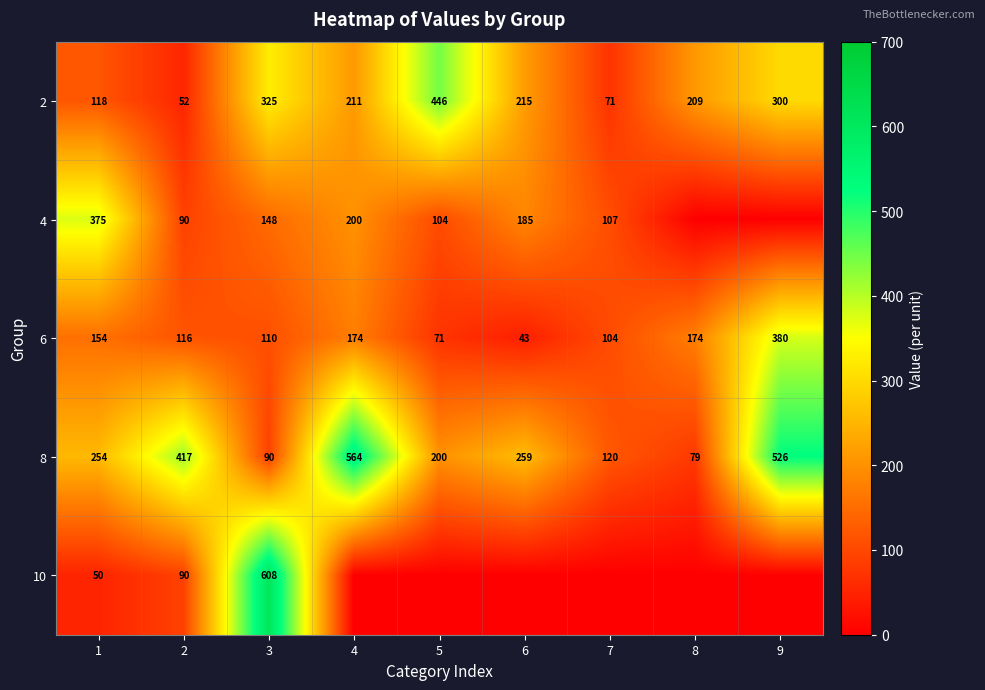

Read the 2 value at 7.

71